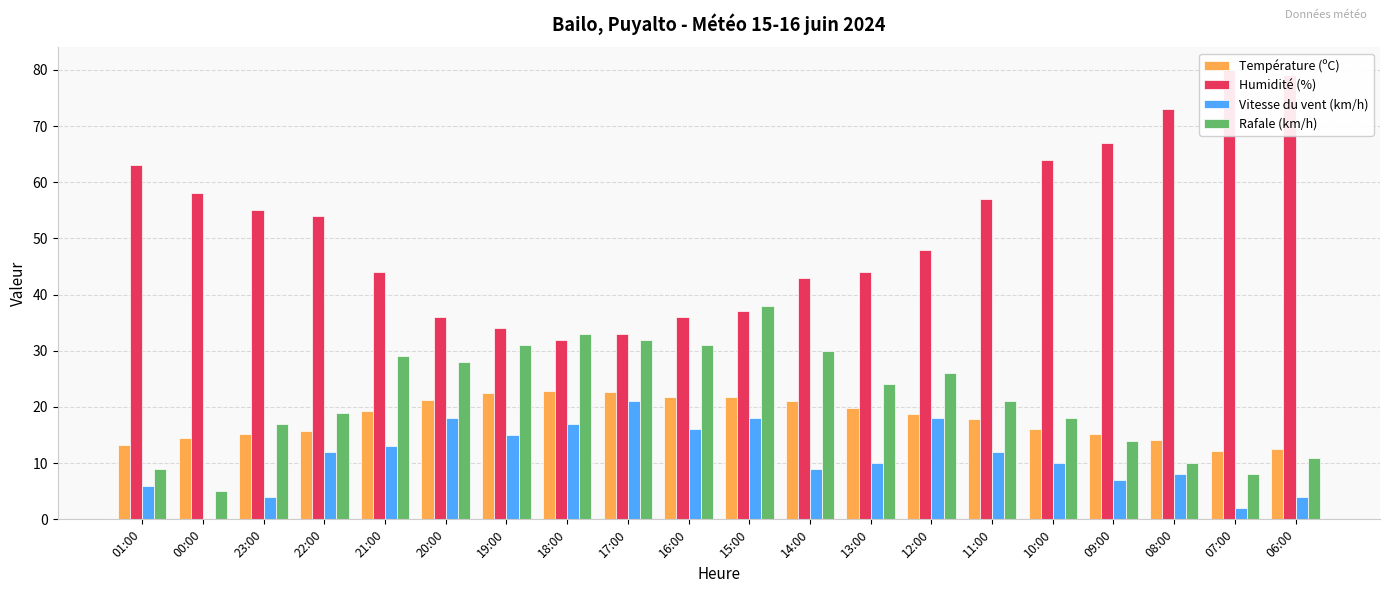

What is the label of the 7th bar from the left?

19:00